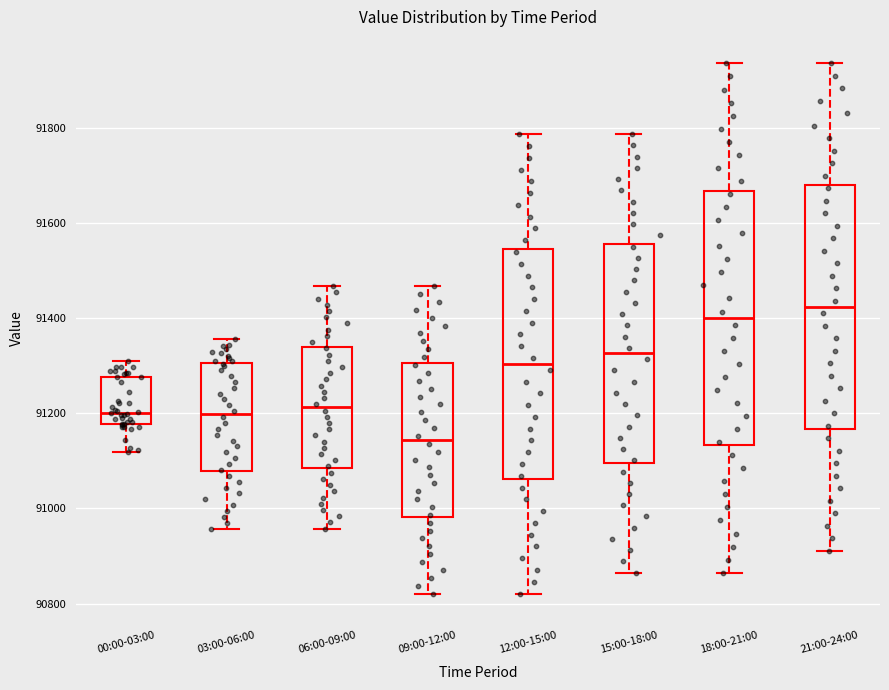

Where is the lower edge of the box for 15:00-18:00 on the y-axis? The values are not printed on the chart, so give them approximately, as read against the axis.

91100